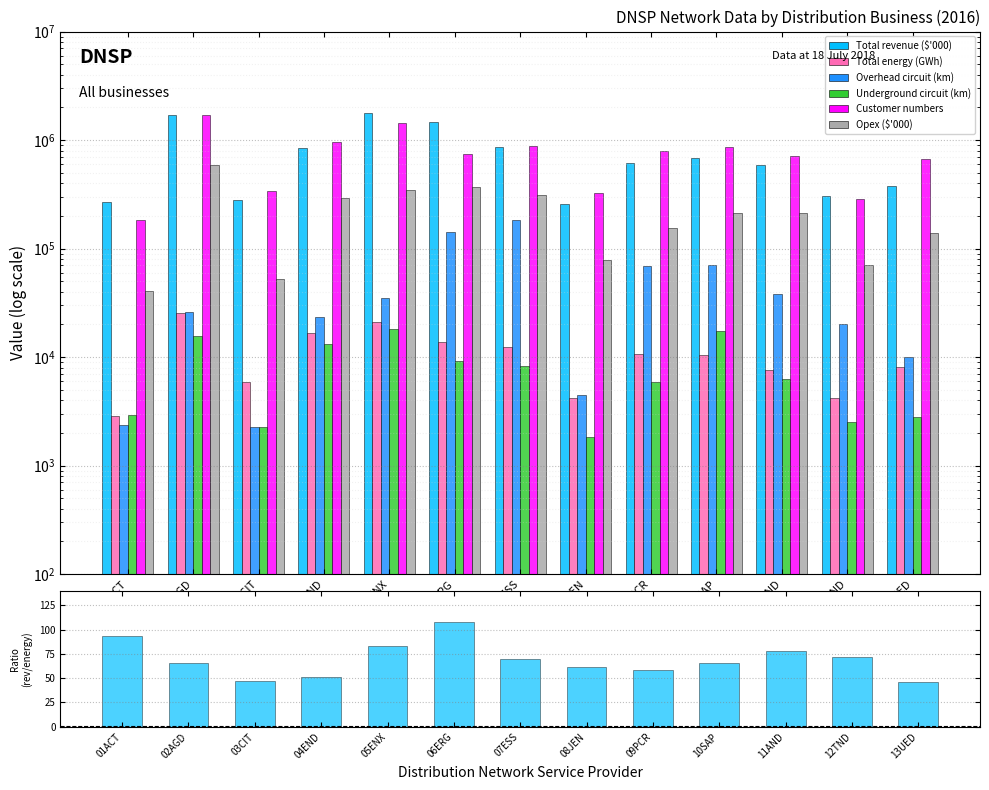

Rank the categories by Underground circuit (km) value from lowest to highest.

08JEN, 03CIT, 12TND, 13UED, 01ACT, 09PCR, 11AND, 07ESS, 06ERG, 04END, 02AGD, 10SAP, 05ENX